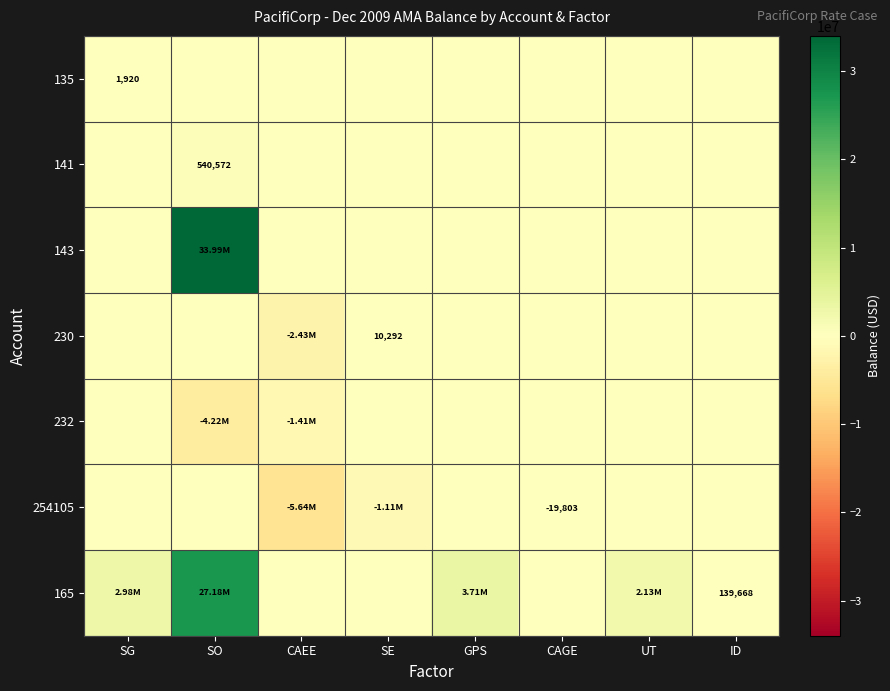

What is the total value across all series at CAGE?

-19802.8